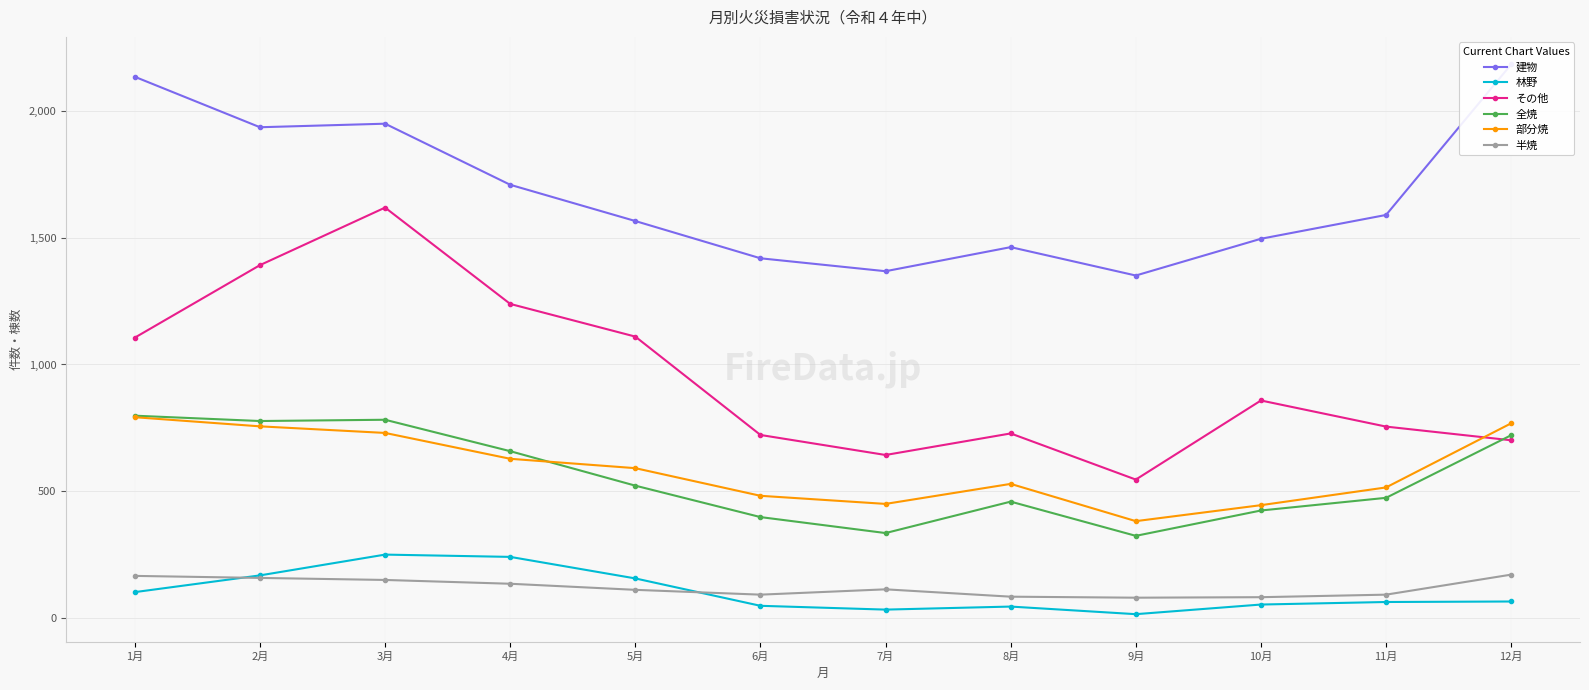

What is the difference between the maximum and minimum values in the 部分焼 series?

410